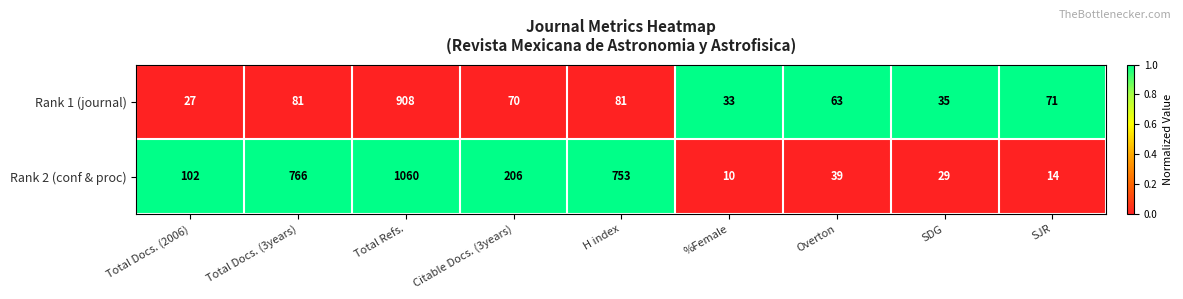

What is the sum of all Rank 1 (journal) values?

1369